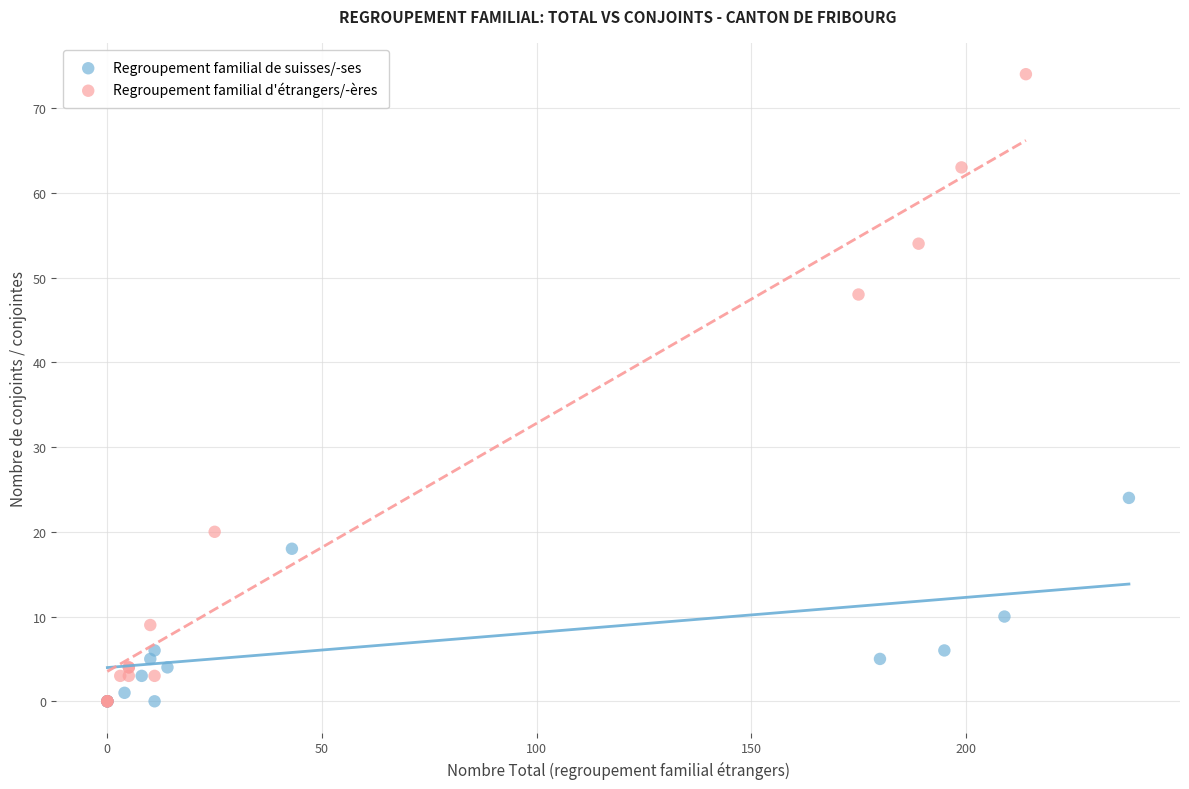

Which series reaches the maximum Y coordinate?

Regroupement familial d'étrangers/-ères